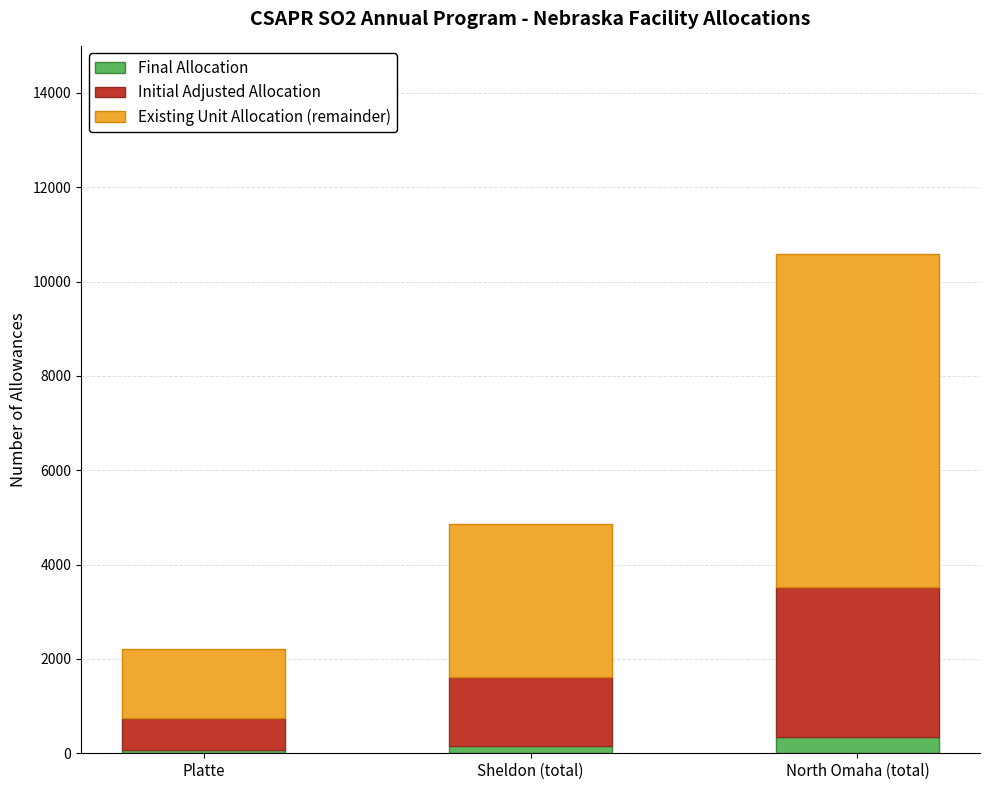

What is the highest value of the Final Allocation series?

349